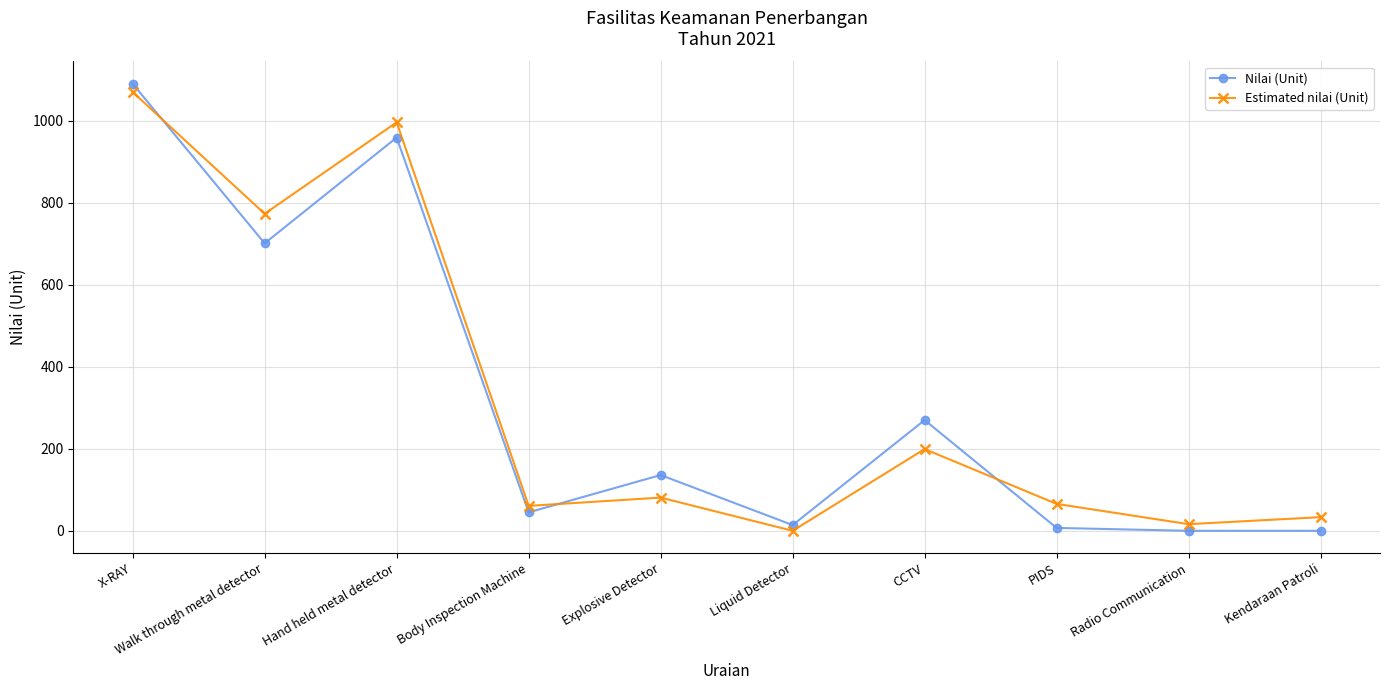

What is the label of the 4th point from the left?

Body Inspection Machine